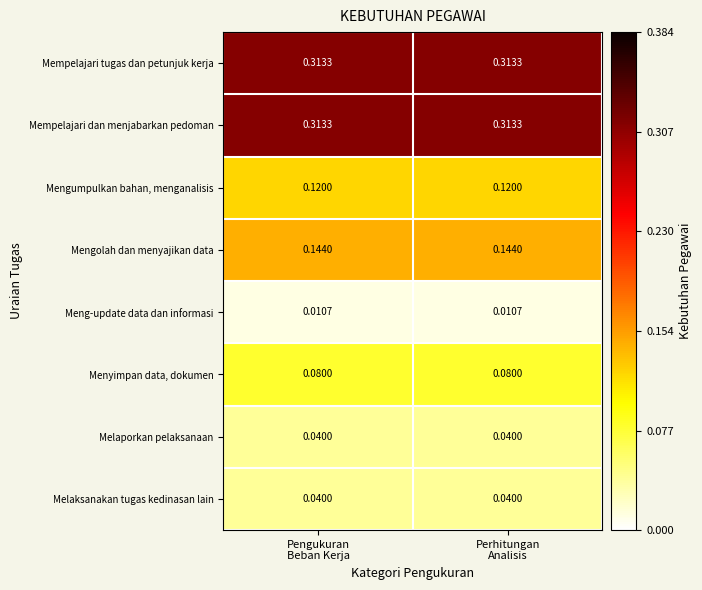

Reading right to left, extract all data points from this chart.

Mempelajari tugas dan petunjuk kerja: Perhitungan
Analisis=0.3	Pengukuran
Beban Kerja=0.3
Mempelajari dan menjabarkan pedoman: Perhitungan
Analisis=0.3	Pengukuran
Beban Kerja=0.3
Mengumpulkan bahan, menganalisis: Perhitungan
Analisis=0.1	Pengukuran
Beban Kerja=0.1
Mengolah dan menyajikan data: Perhitungan
Analisis=0.1	Pengukuran
Beban Kerja=0.1
Meng-update data dan informasi: Perhitungan
Analisis=0.0	Pengukuran
Beban Kerja=0.0
Menyimpan data, dokumen: Perhitungan
Analisis=0.1	Pengukuran
Beban Kerja=0.1
Melaporkan pelaksanaan: Perhitungan
Analisis=0.0	Pengukuran
Beban Kerja=0.0
Melaksanakan tugas kedinasan lain: Perhitungan
Analisis=0.0	Pengukuran
Beban Kerja=0.0